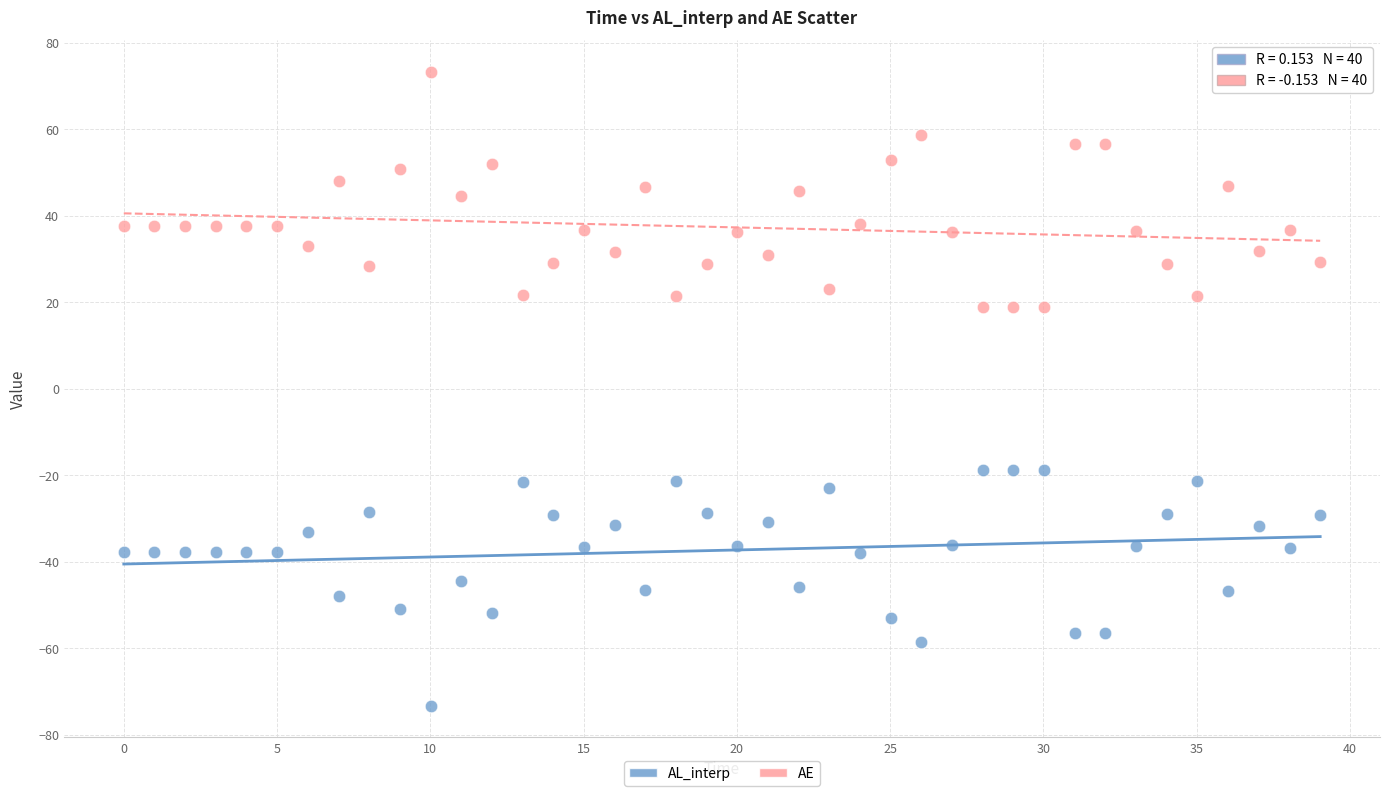

Which series contains the highest Y value?

AE